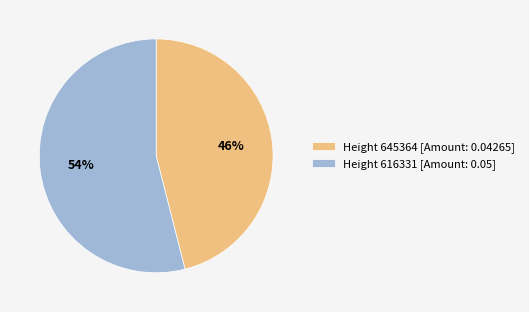

How many slices are in this pie chart?

2